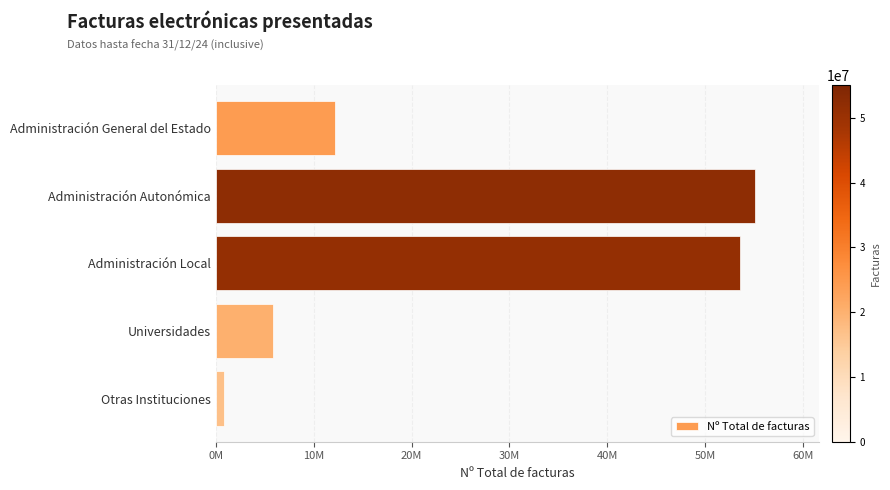

What is the difference between the second highest and second lowest values?

47682539